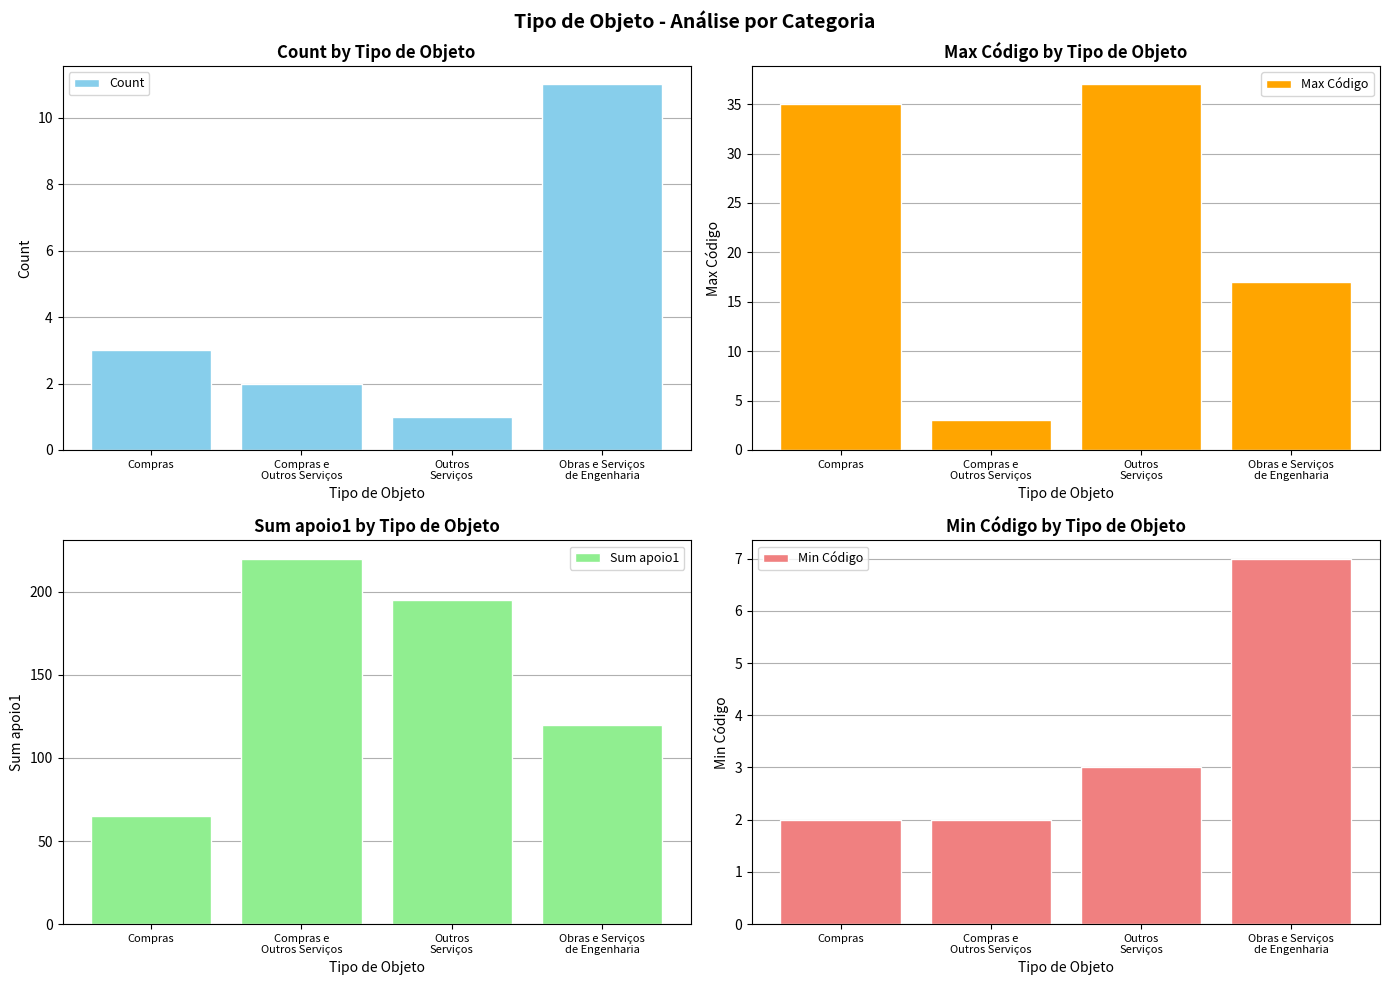

What is the maximum value for Sum apoio1?

220